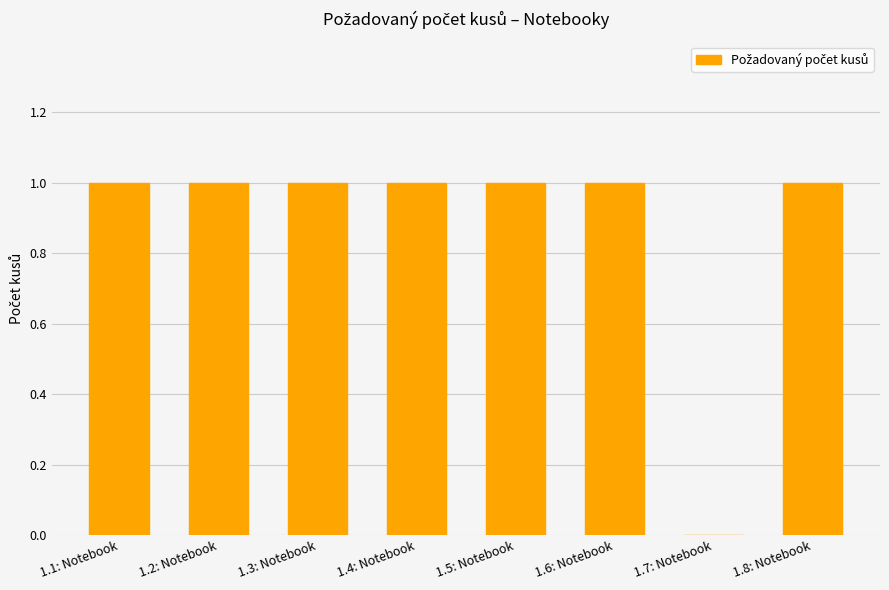

Reading left to right, what are all the values shown in this chart?

1	1	1	1	1	1	0	1